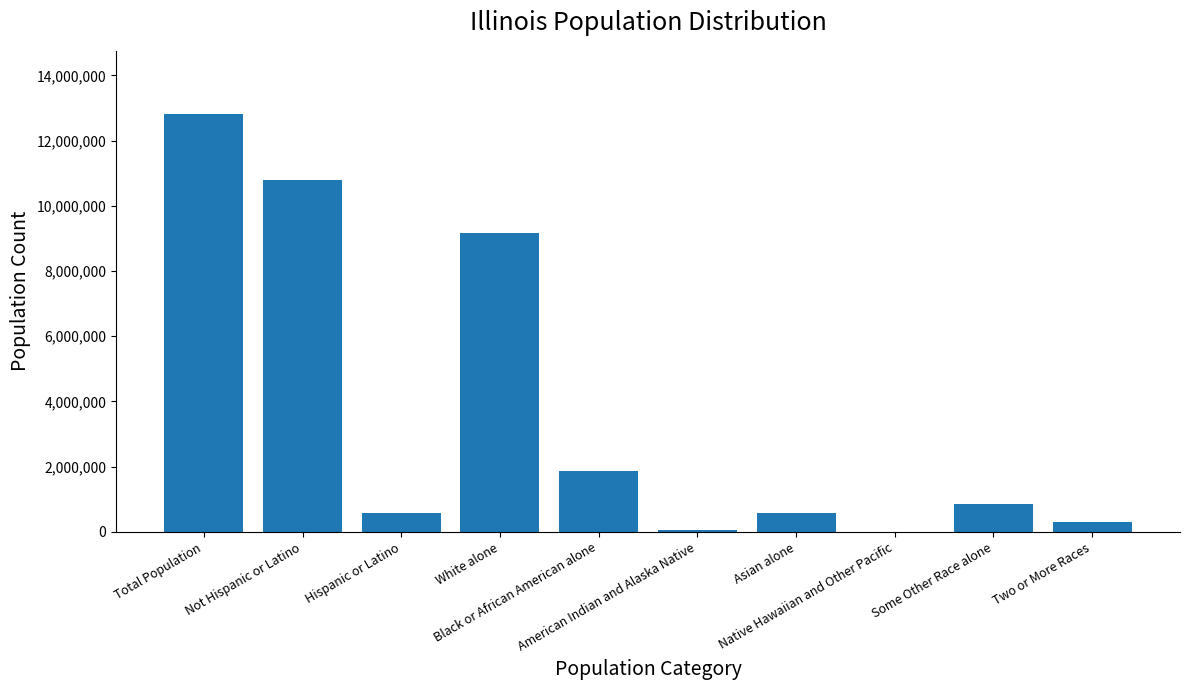

What is the greatest value displayed?

12830632